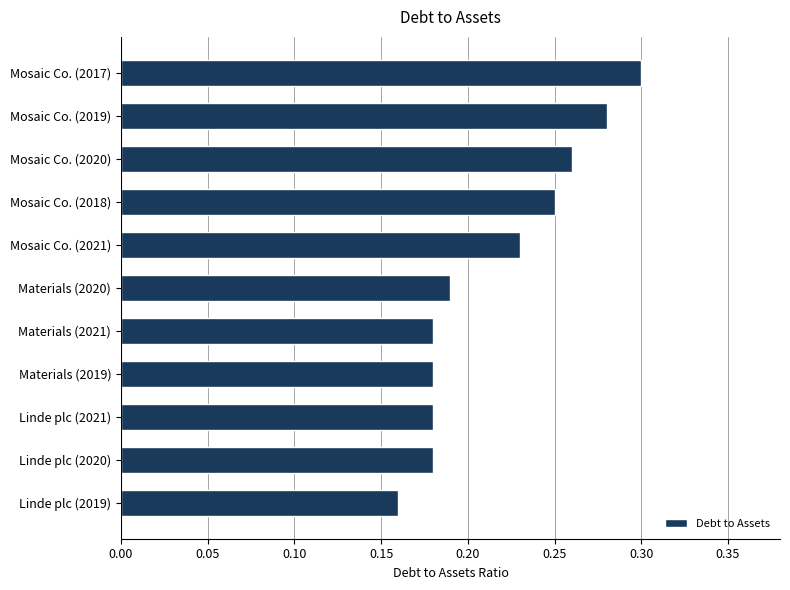

What is the difference between the maximum and minimum values?

0.1